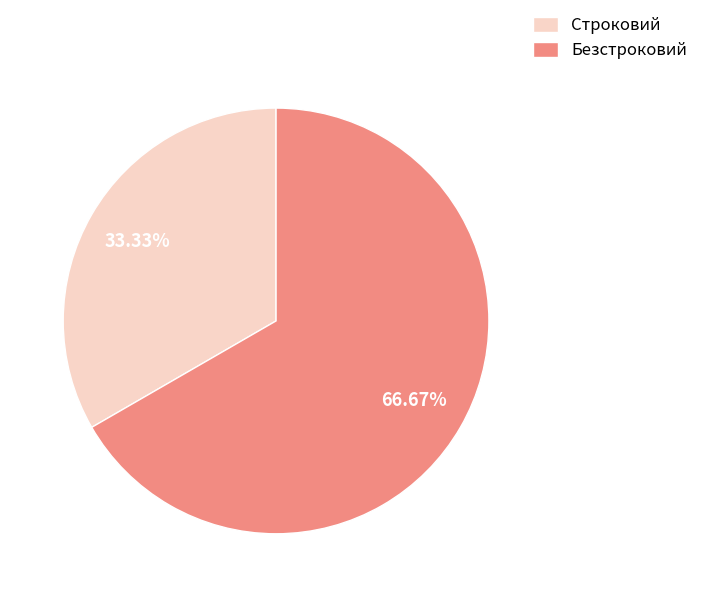

To the nearest percent, what is the average slice percentage?

50%